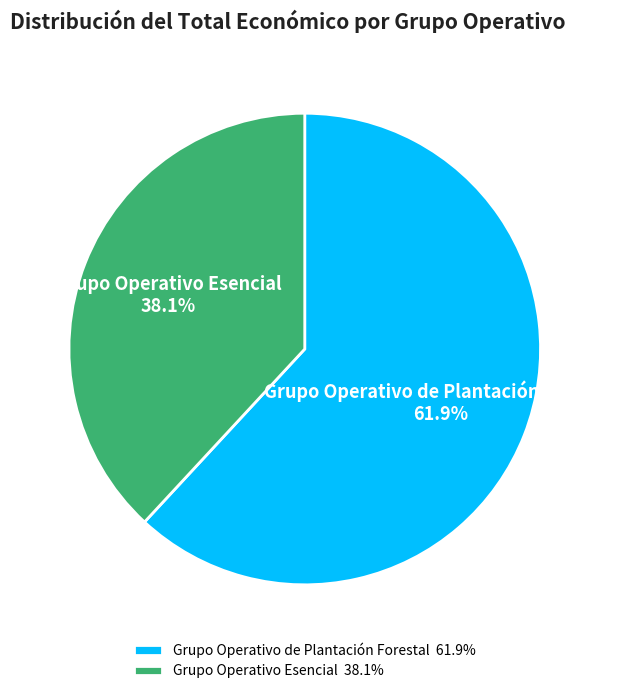

To the nearest percent, what is the average slice percentage?

50%